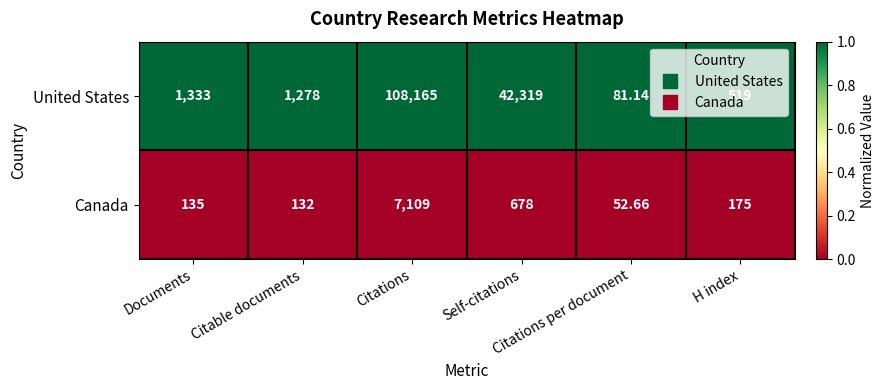

Which label corresponds to the smallest value in the chart?

Citations per document